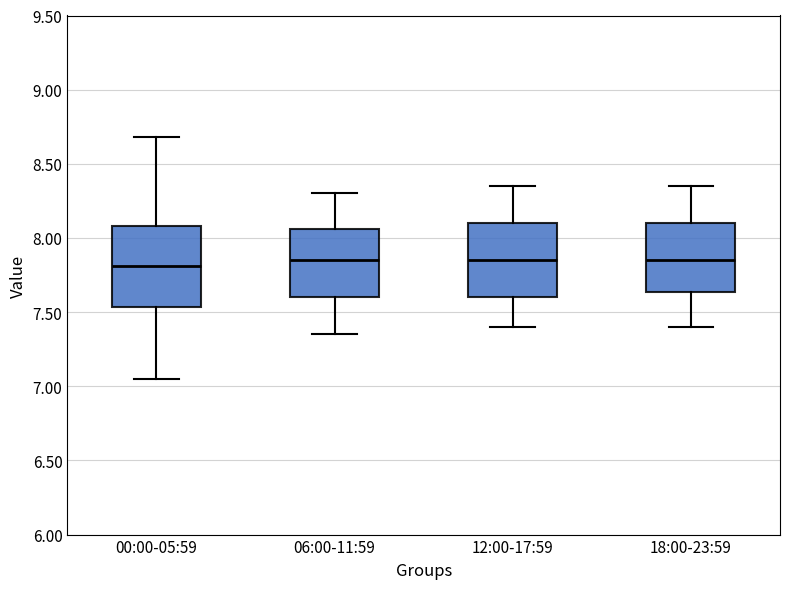

Reading left to right, read every box against the y-axis: the position of its median line, the range the box covers, and the ends of its whiskers. The values are not printed on the chart, so give them approximately, as read against the axis.

00:00-05:59: median 7.80, box 7.55 to 8.10, whiskers 7.05 to 8.70
06:00-11:59: median 7.85, box 7.60 to 8.05, whiskers 7.35 to 8.30
12:00-17:59: median 7.85, box 7.60 to 8.10, whiskers 7.40 to 8.35
18:00-23:59: median 7.85, box 7.65 to 8.10, whiskers 7.40 to 8.35